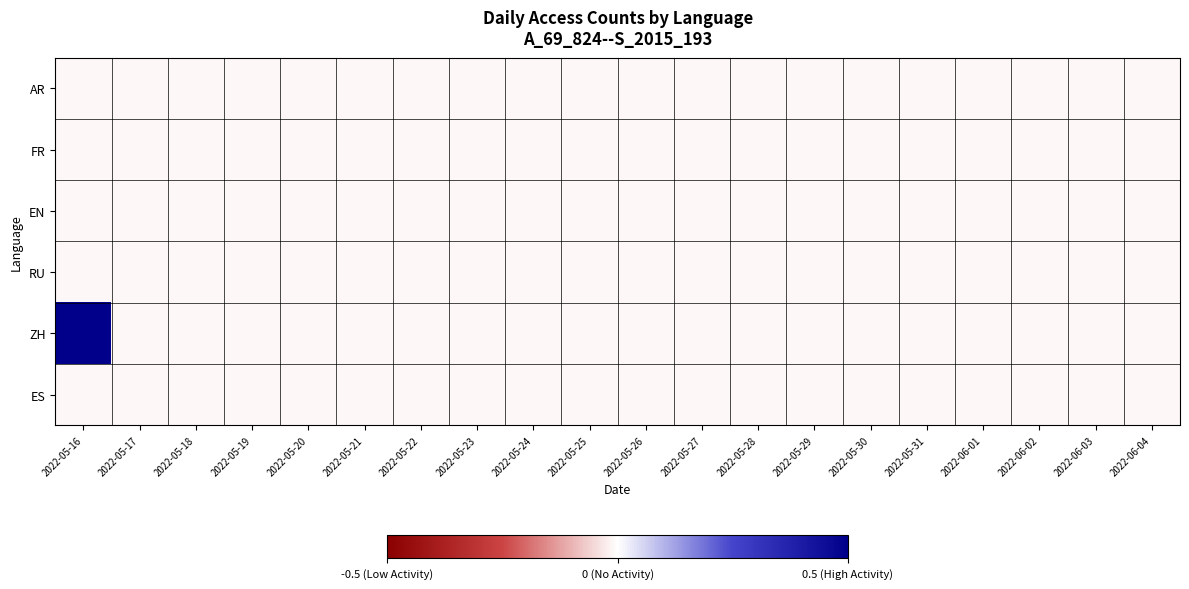

List the series in order of their peak value, highest first.

ZH, AR, FR, EN, RU, ES